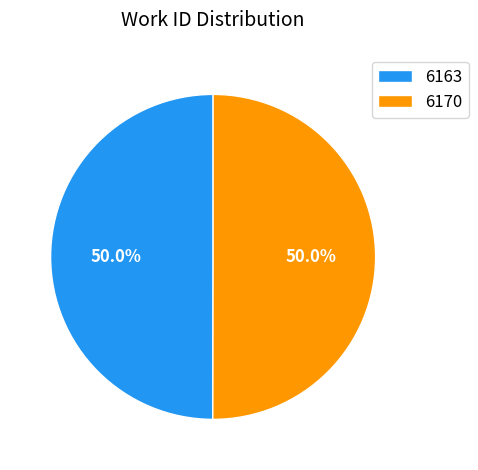

To the nearest percent, what is the combined percentage of 6170 and 6163?

100%